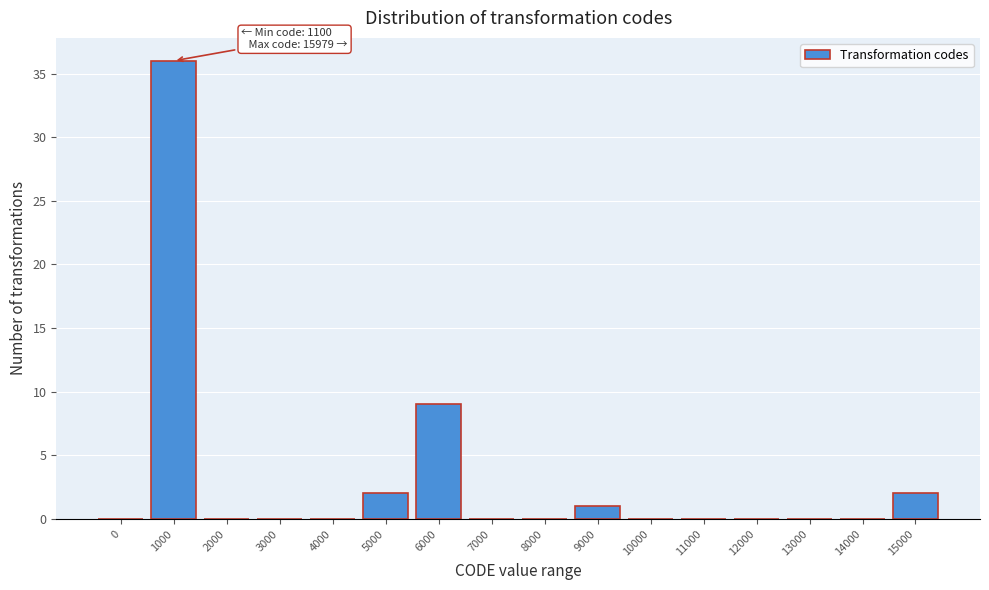

Reading left to right, transcribe all the data shown in this chart.

0=0	1000=36	2000=0	3000=0	4000=0	5000=2	6000=9	7000=0	8000=0	9000=1	10000=0	11000=0	12000=0	13000=0	14000=0	15000=2